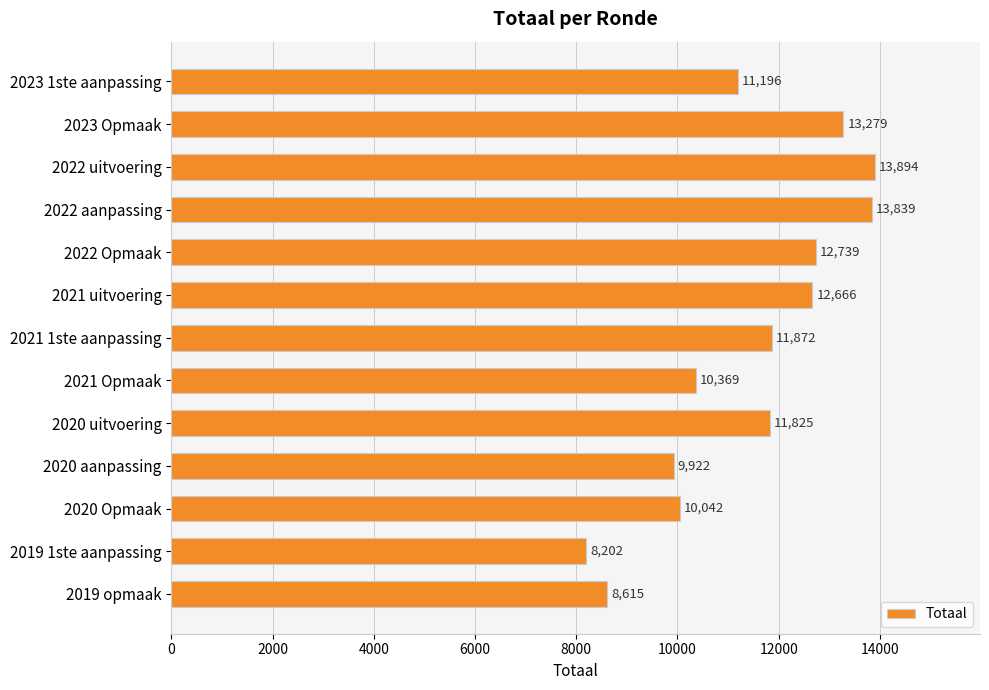

Which label corresponds to the smallest value in the chart?

2019 1ste aanpassing